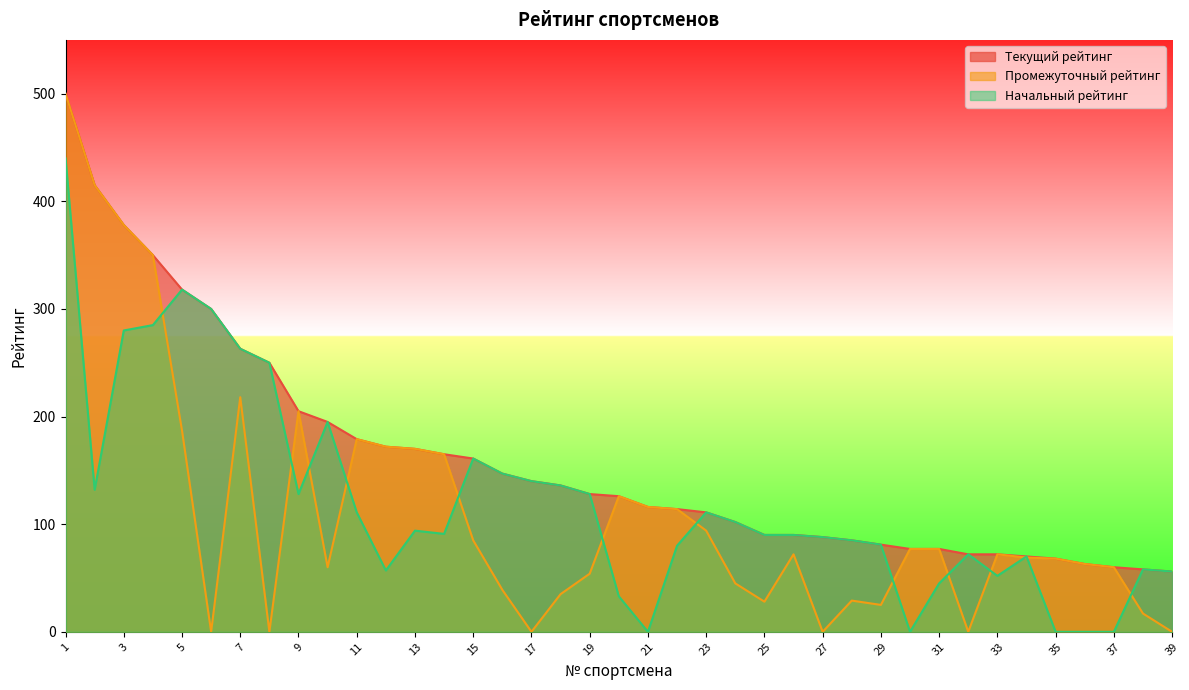

At which label is Начальный рейтинг closest to 220?

10